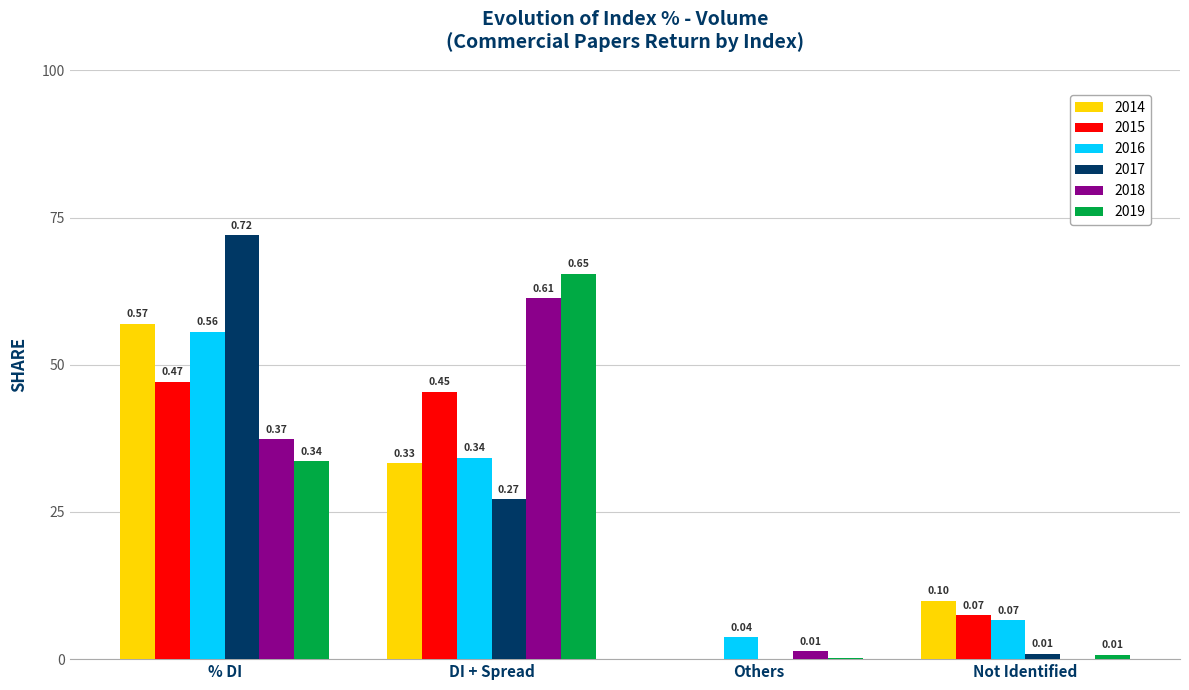

At how many categories does at least one series exceed 0?

4